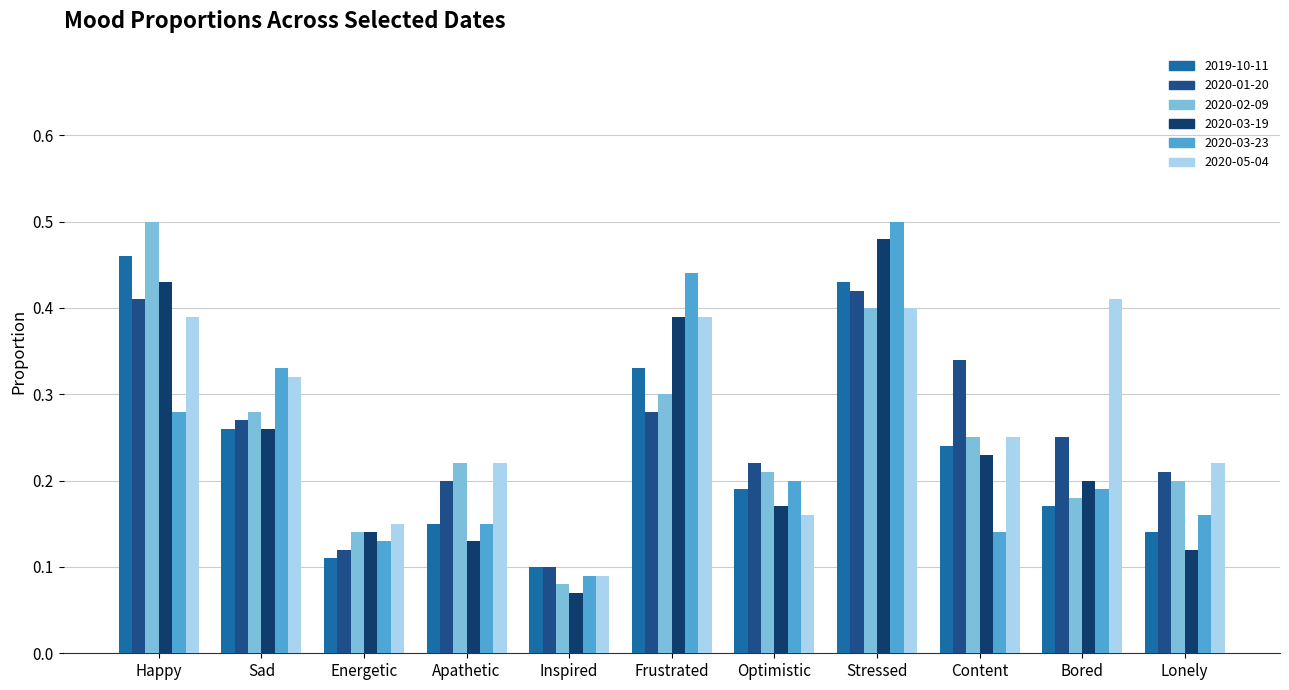

How many distinct data groups are displayed?

6